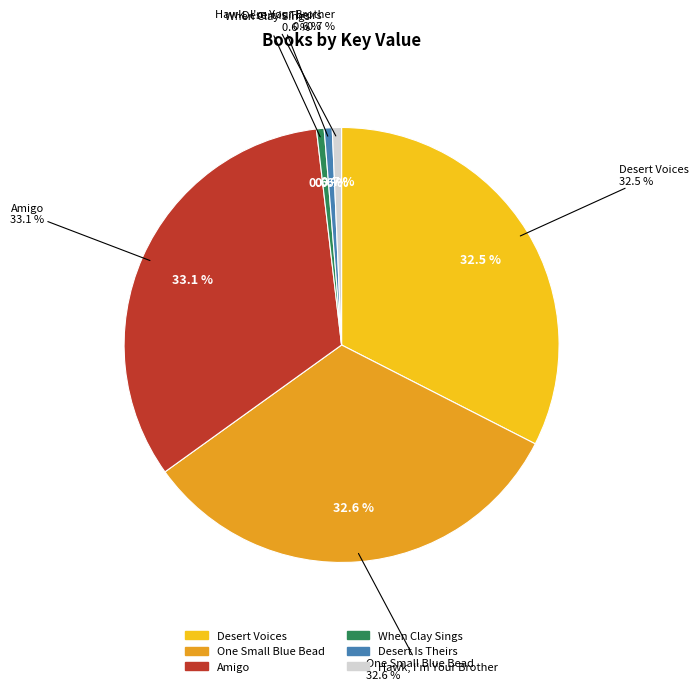

Rank the categories by value from lowest to highest.

When Clay Sings, Desert Is Theirs, Hawk, I'm Your Brother, Desert Voices, One Small Blue Bead, Amigo